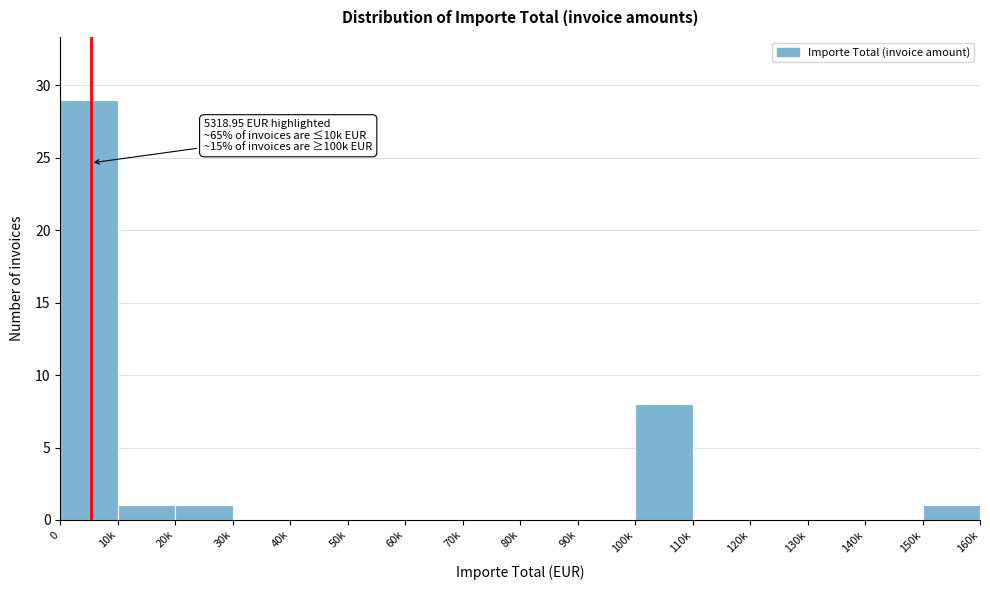

Reading right to left, what are all the values shown in this chart?

150k=1	140k=0	130k=0	120k=0	110k=0	100k=8	90k=0	80k=0	70k=0	60k=0	50k=0	40k=0	30k=0	20k=1	10k=1	0=29